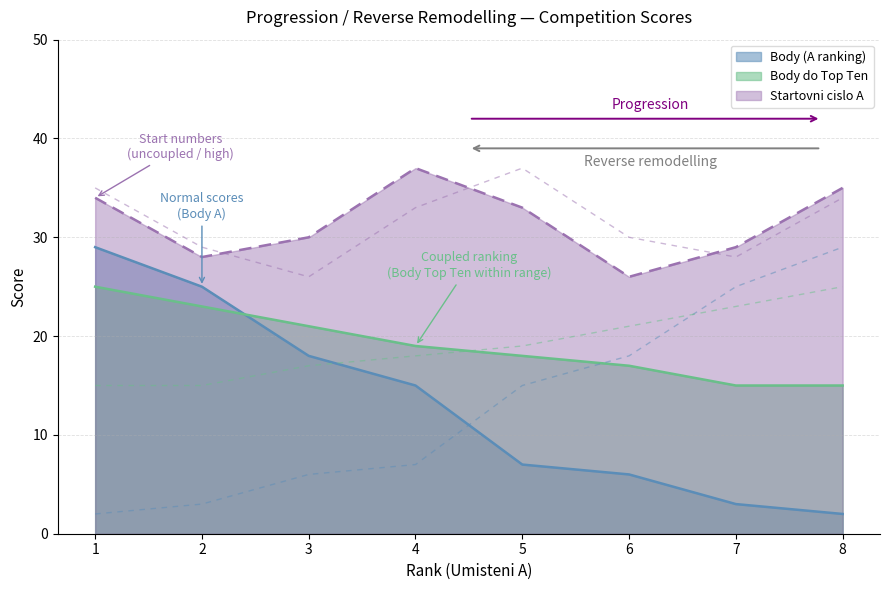

Which label corresponds to the largest value in the chart?

4